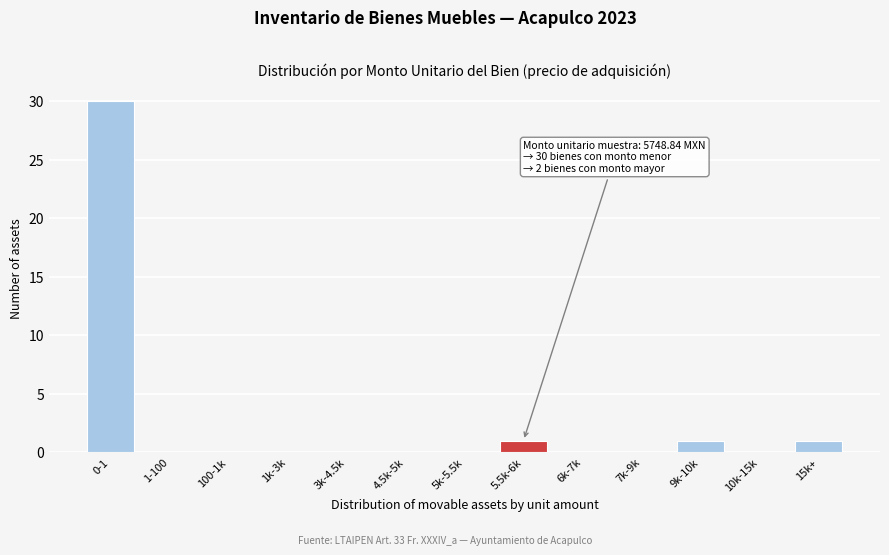

Reading left to right, what are all the values shown in this chart?

0-1=30	1-100=0	100-1k=0	1k-3k=0	3k-4.5k=0	4.5k-5k=0	5k-5.5k=0	5.5k-6k=1	6k-7k=0	7k-9k=0	9k-10k=1	10k-15k=0	15k+=1